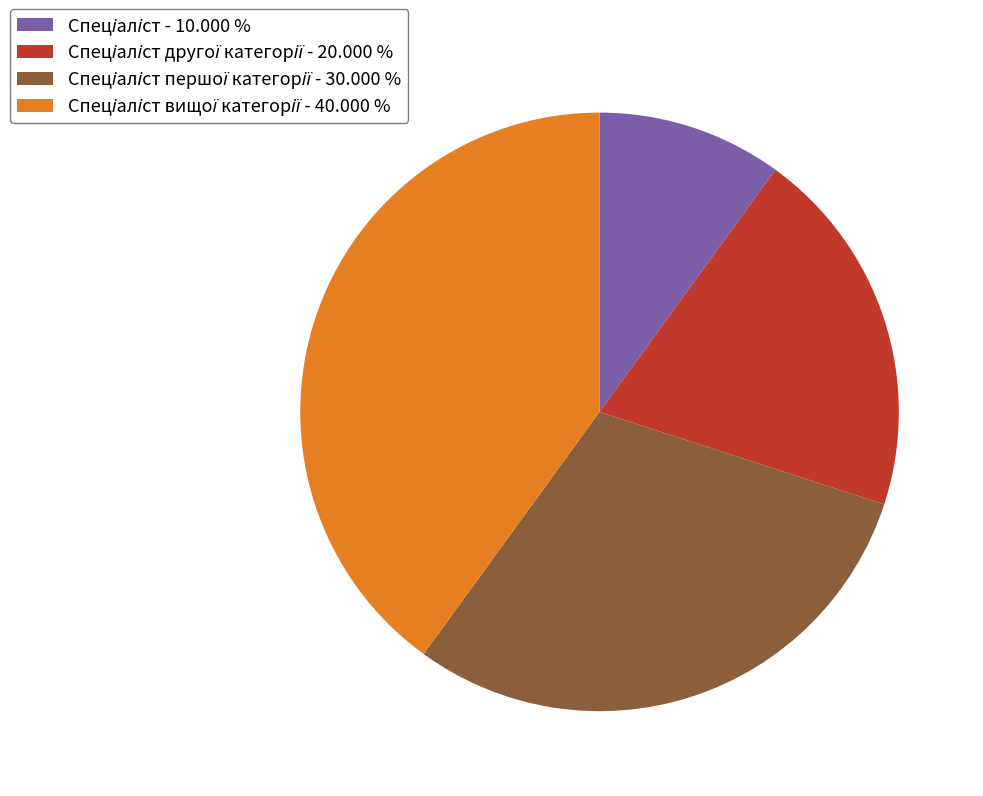

Is there a majority slice in this chart?

No